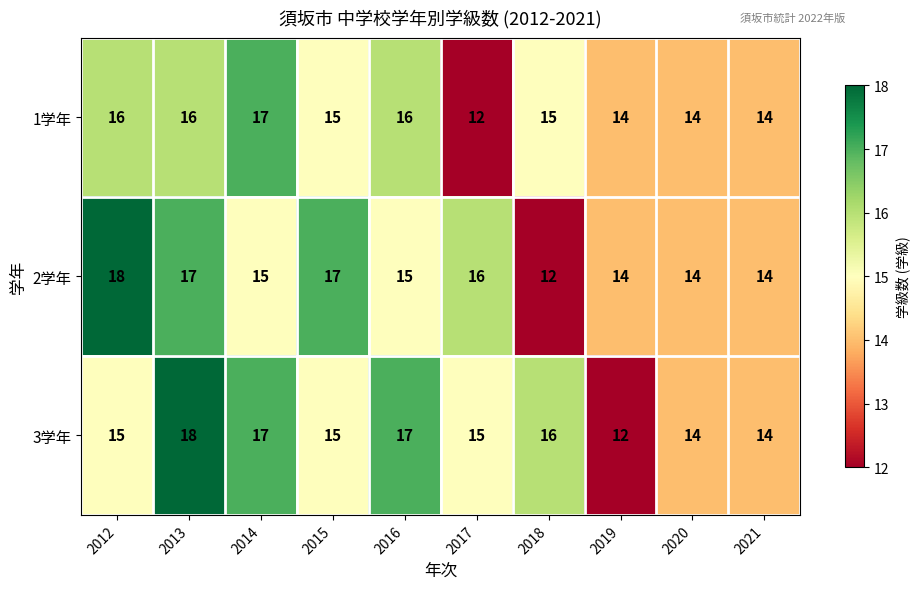

Is it true that 1学年 equals 17 at 2014?

True